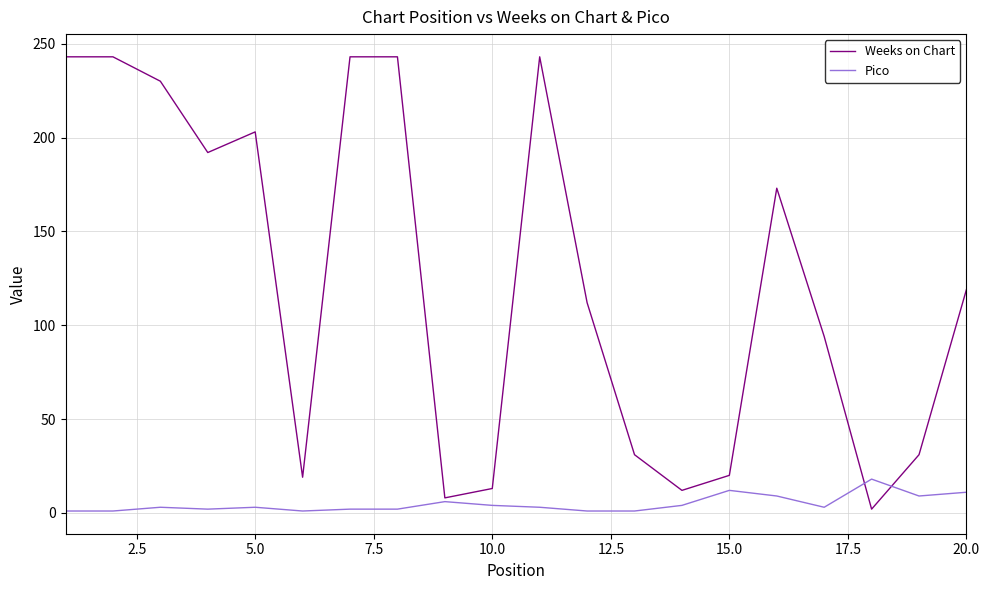

Which series has the largest total across all categories?

Weeks on Chart